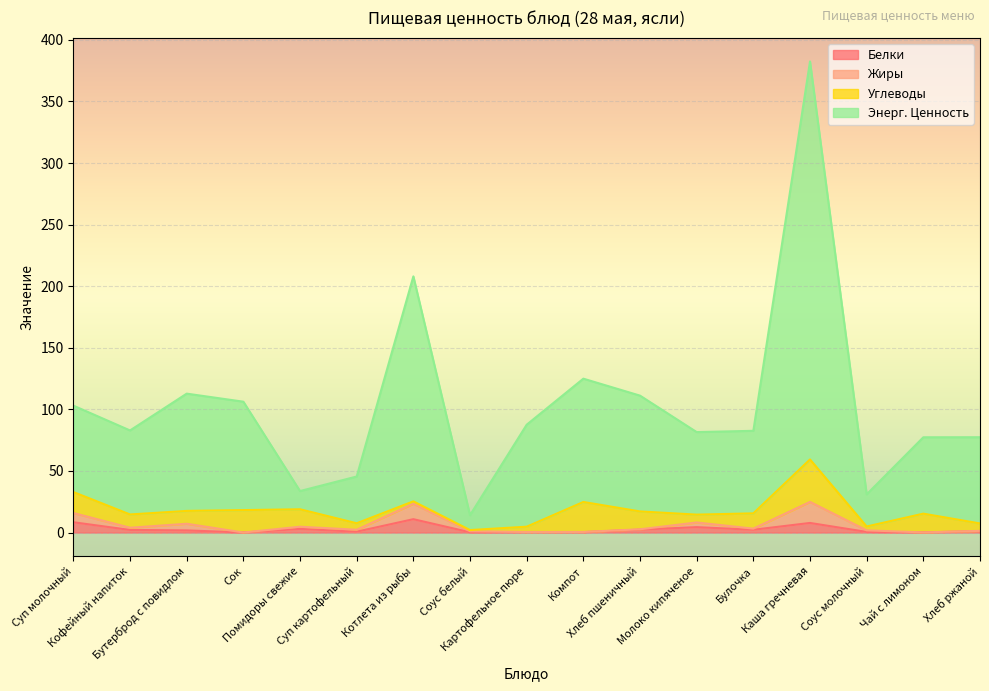

What is the smallest value displayed?

0.1